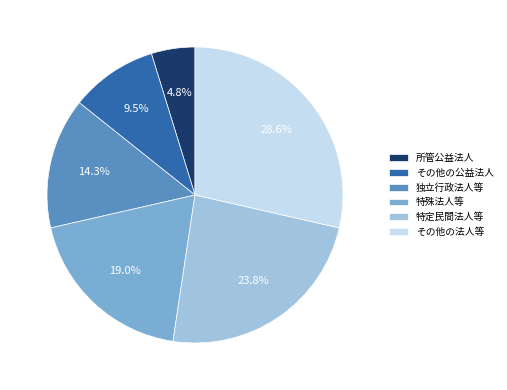

Is その他の公益法人 the majority of the pie?

No